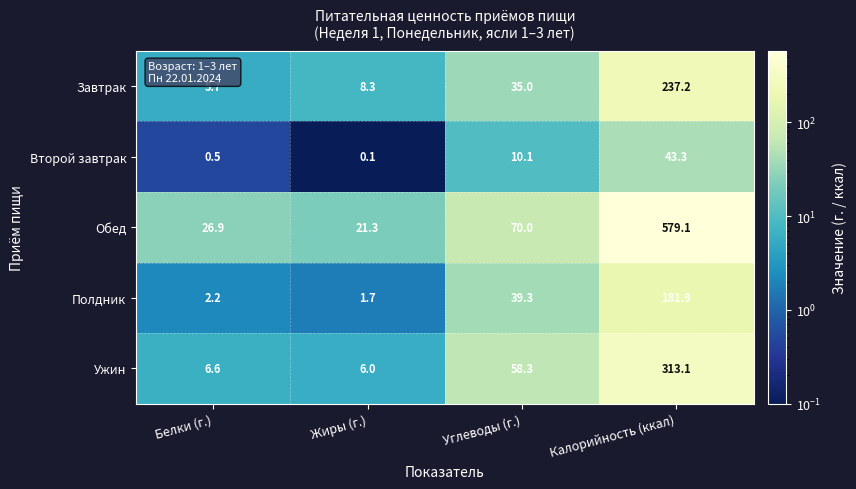

How many data points does each series have?

4